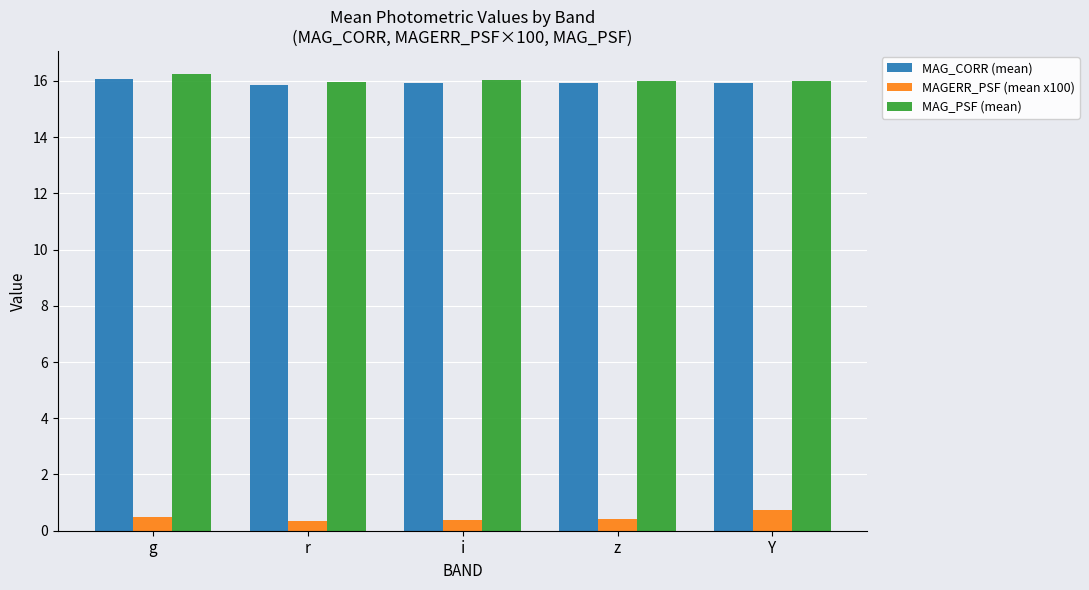

True or false: MAGERR_PSF (mean x100) has a value of 0.7 at Y.

True